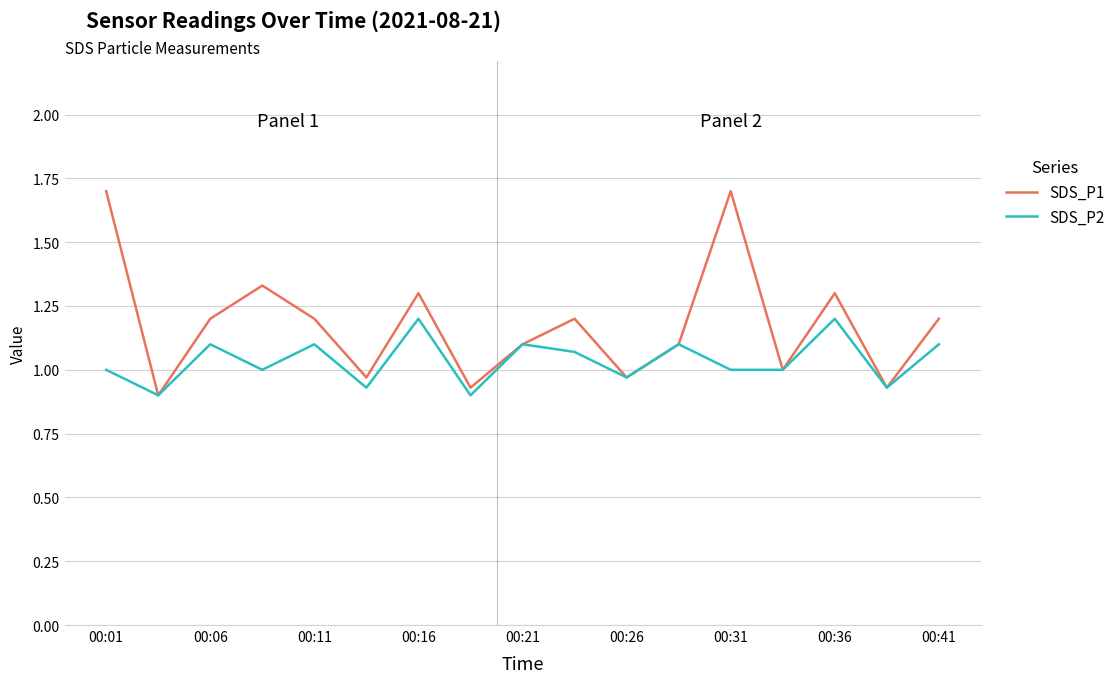

Rank the series by their average value, from lowest to highest.

SDS_P2, SDS_P1